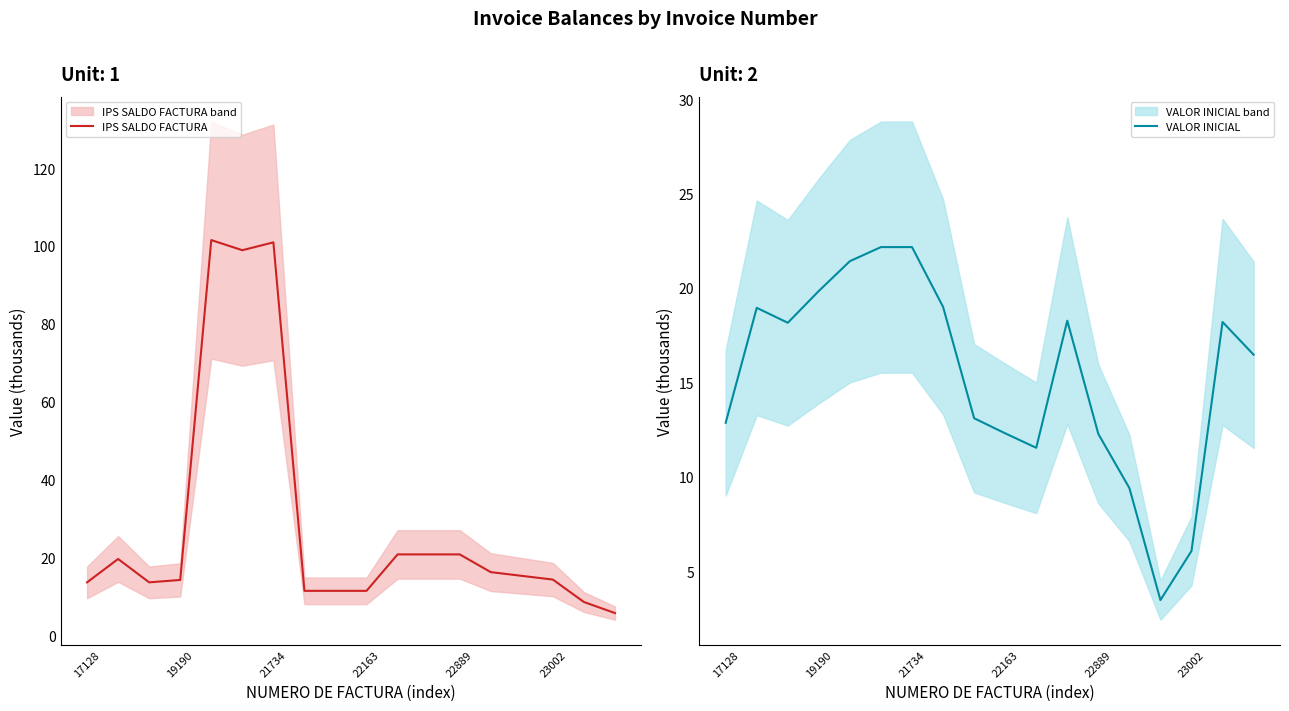

The IPS SALDO FACTURA series shows 11.4 at 22163. True or false?

True